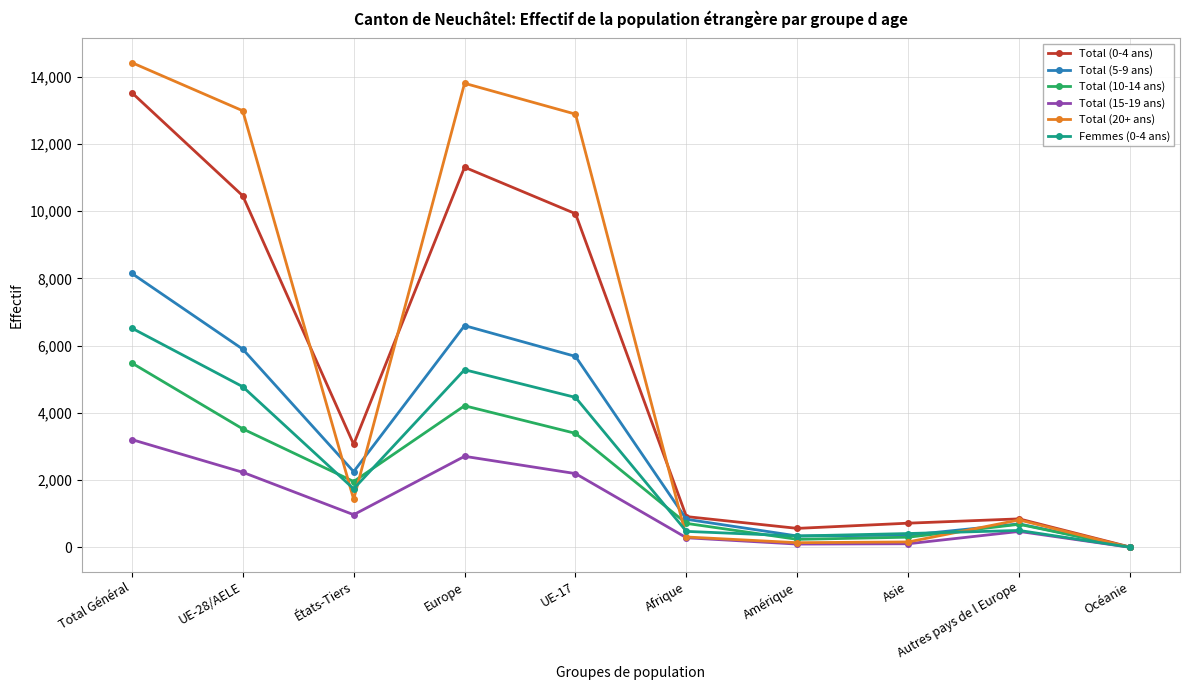

List the series in order of their peak value, highest first.

Total (20+ ans), Total (0-4 ans), Total (5-9 ans), Femmes (0-4 ans), Total (10-14 ans), Total (15-19 ans)